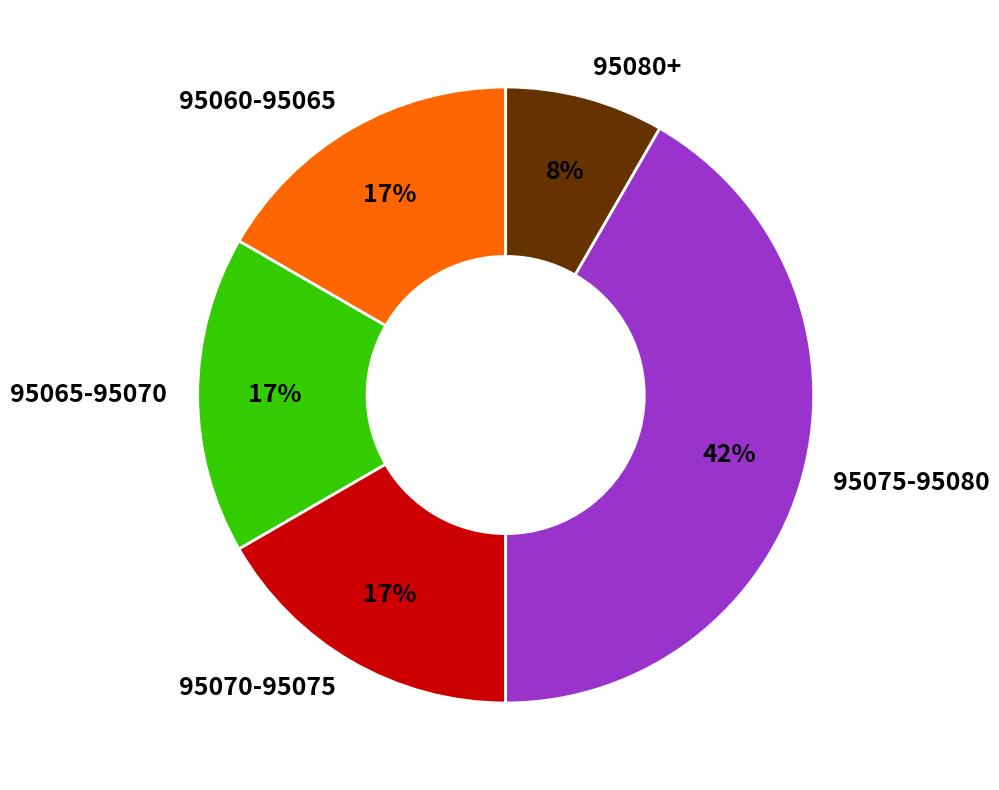

Which category has the smallest portion of the pie?

95080+